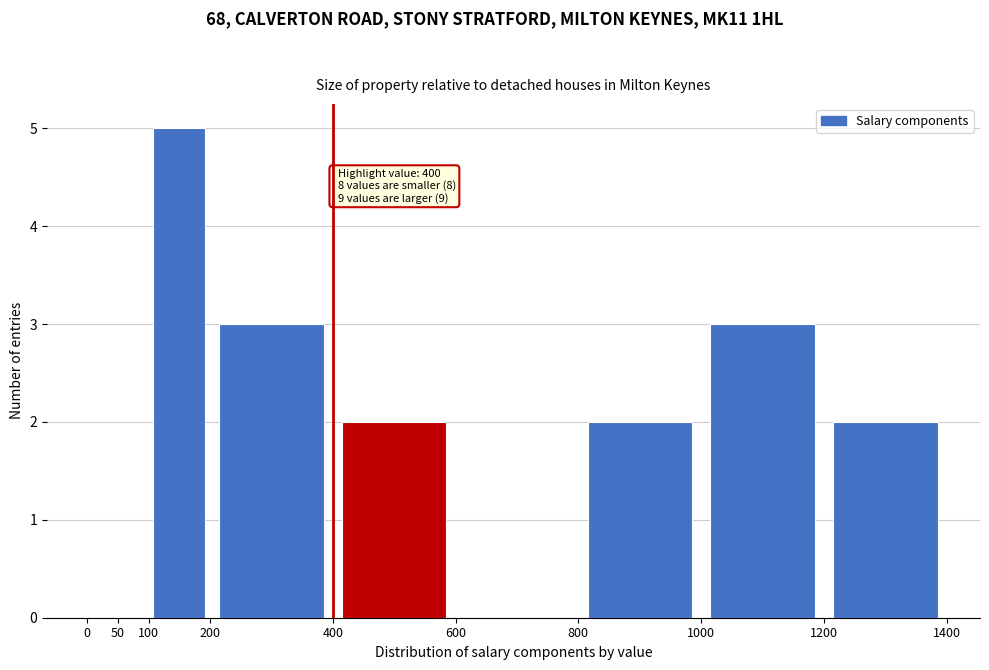

Over which range of the x-axis is the bar tallest?

100 to 200